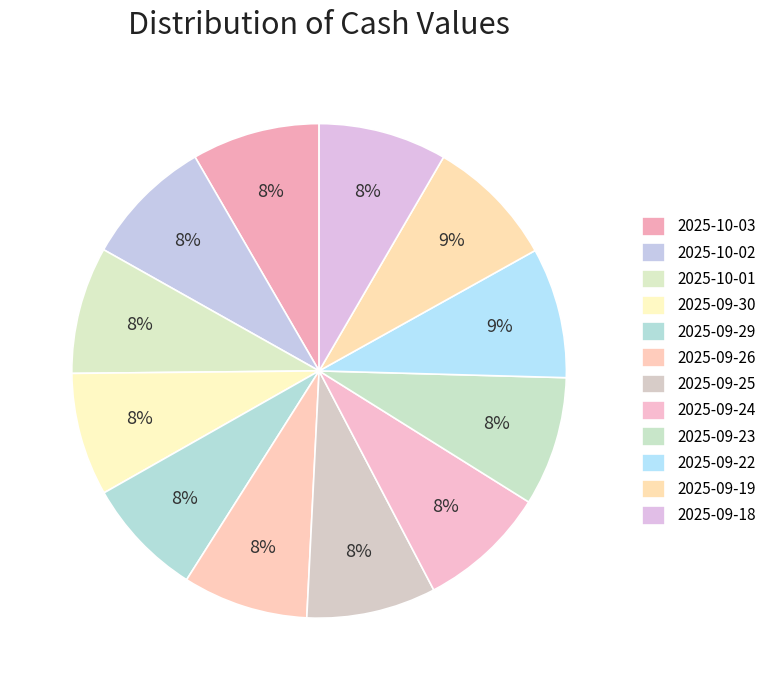

How many slices are in this pie chart?

12